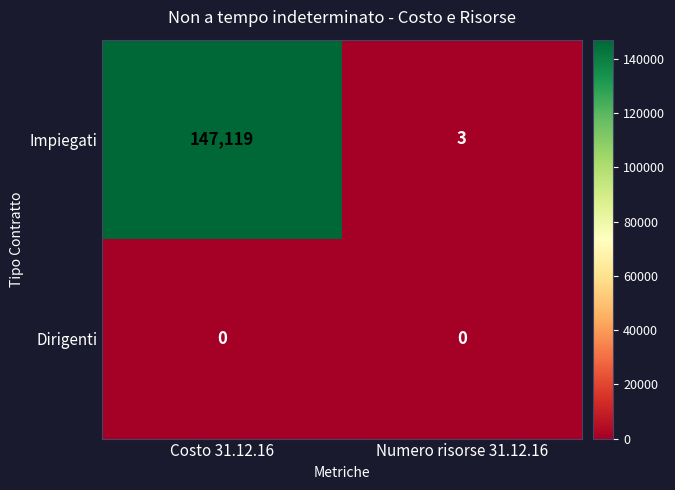

What is the sum of the Impiegati values at Costo 31.12.16 and Numero risorse 31.12.16?

147122